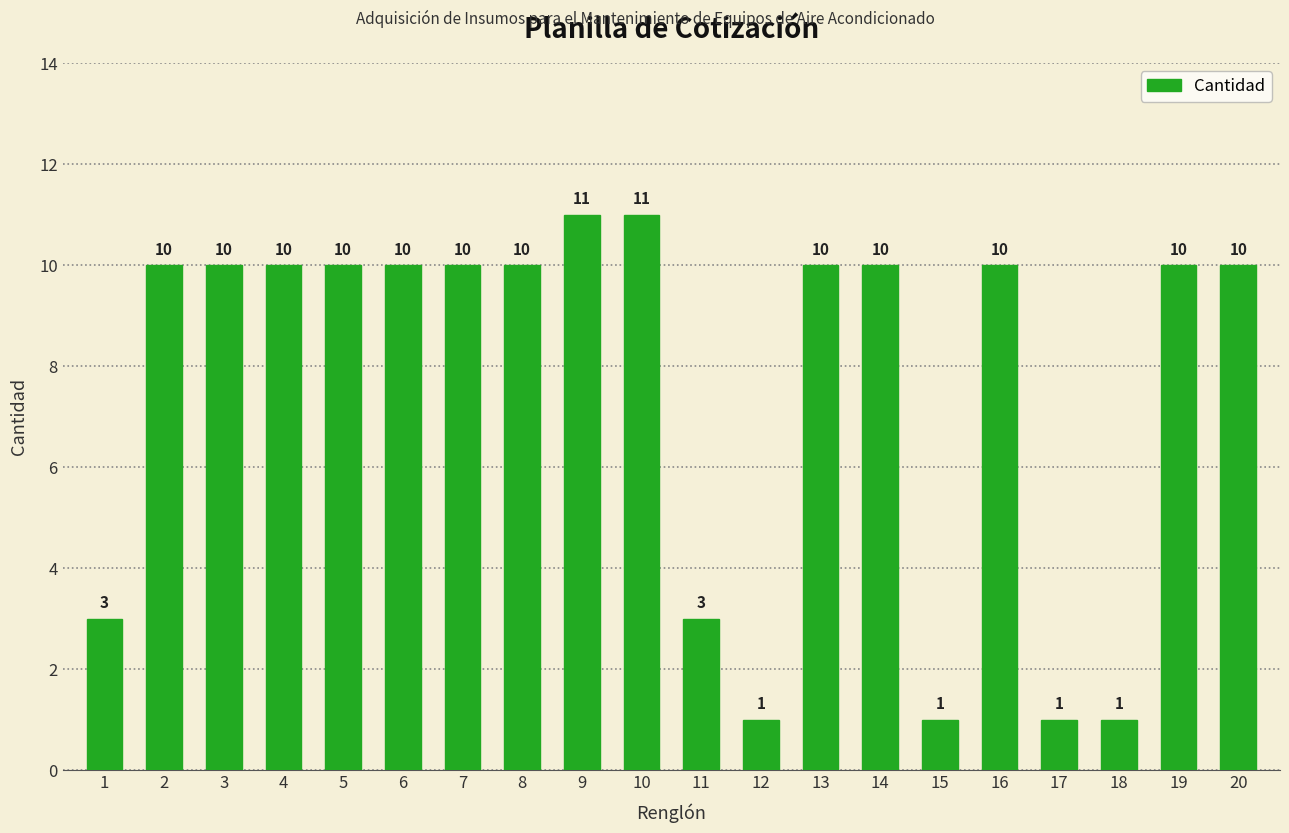

What is the average value?

8